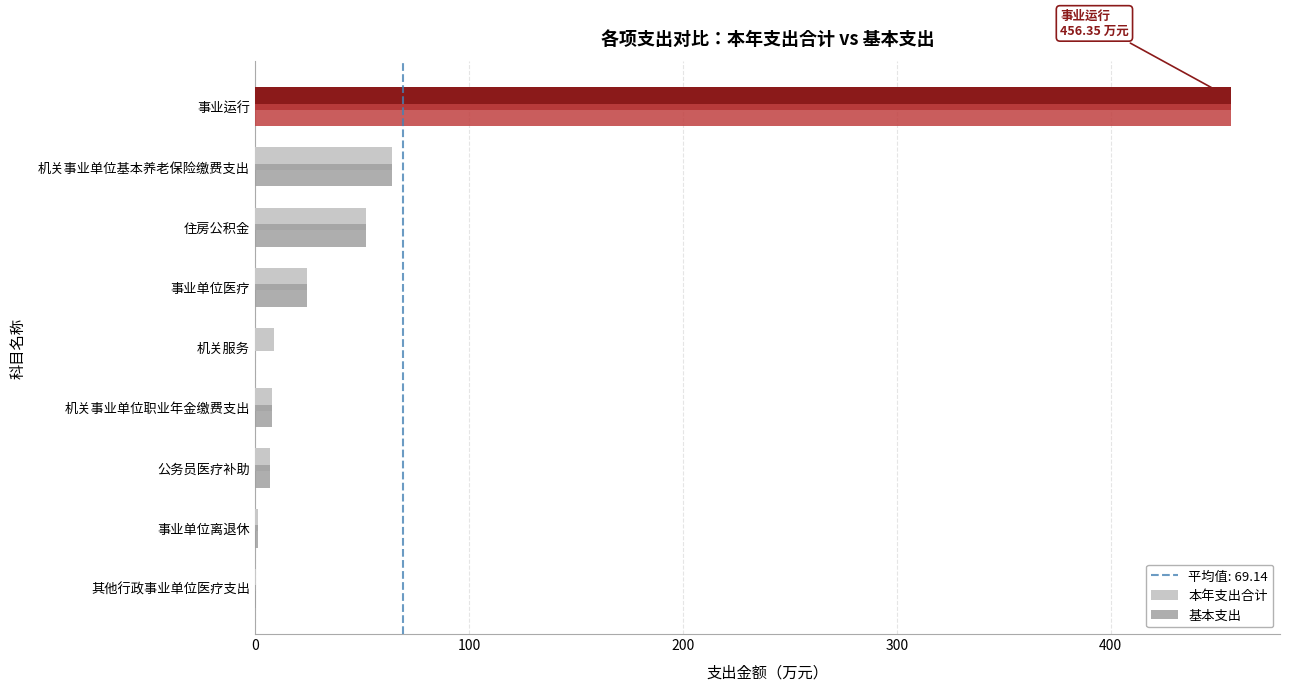

At which category is the sum across all series the highest?

事业运行